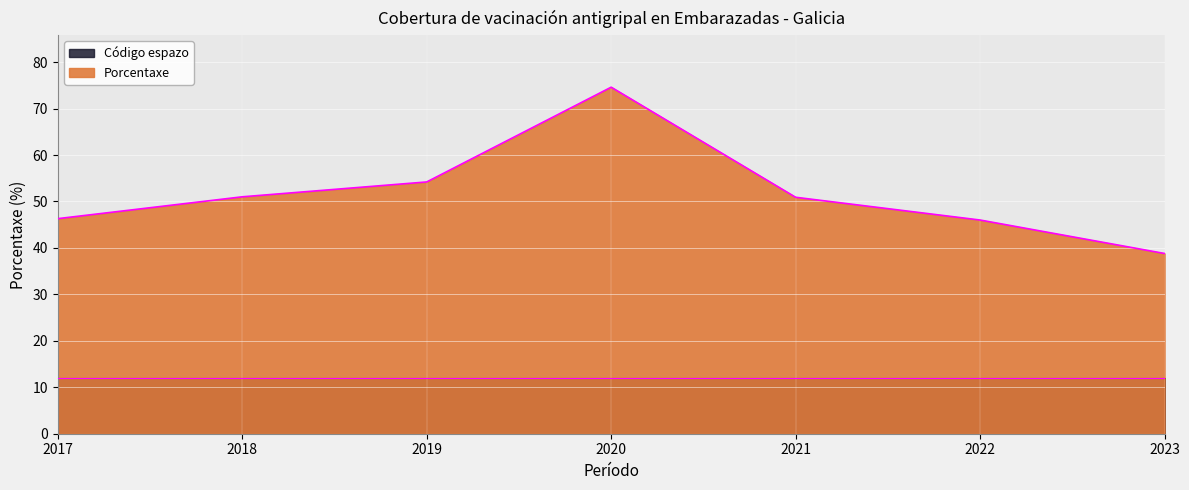

Rank the categories by value from lowest to highest.

2023, 2022, 2017, 2021, 2018, 2019, 2020